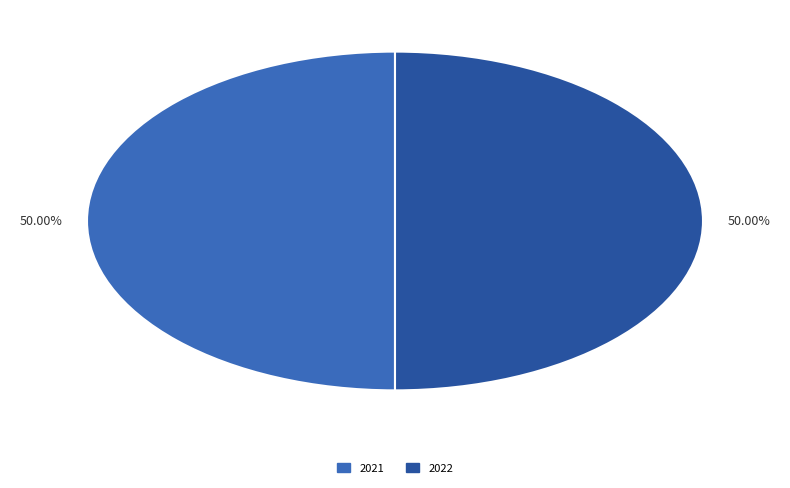

How many slices are in this pie chart?

2